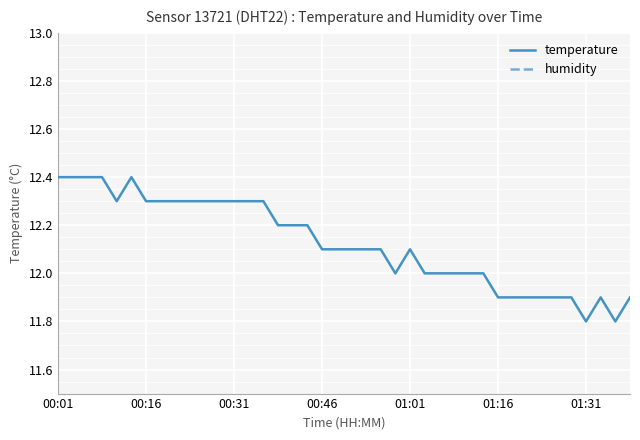

Is it true that temperature equals 18.1 at 00:46?

False